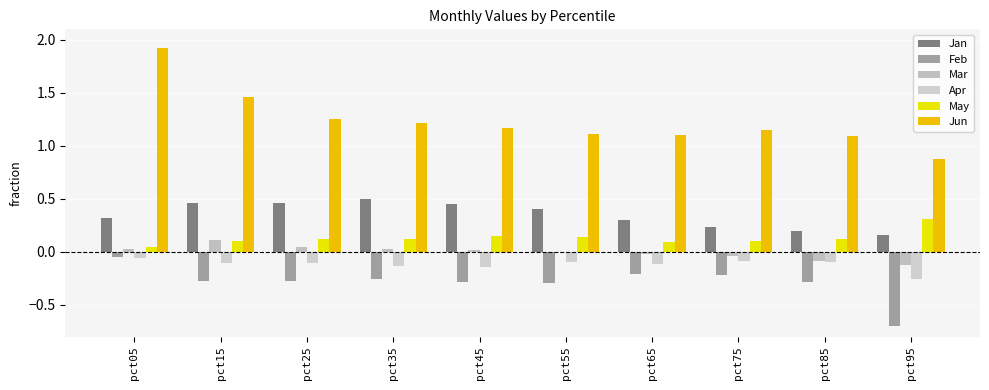

How many data points does each series have?

10